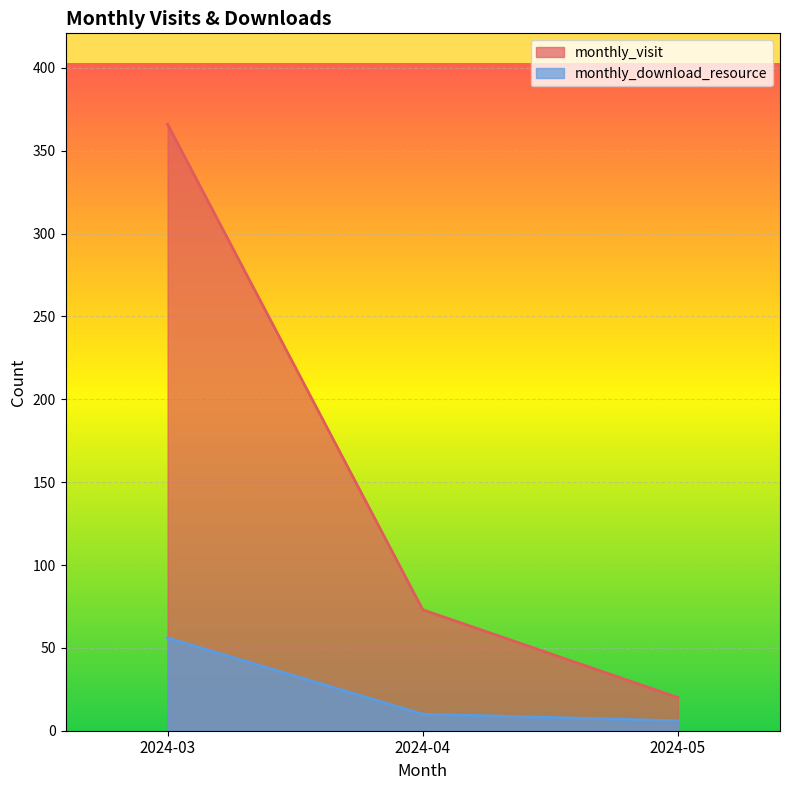

Reading right to left, list all the values displayed in this chart.

monthly_visit: 20	73	366
monthly_download_resource: 6	10	56